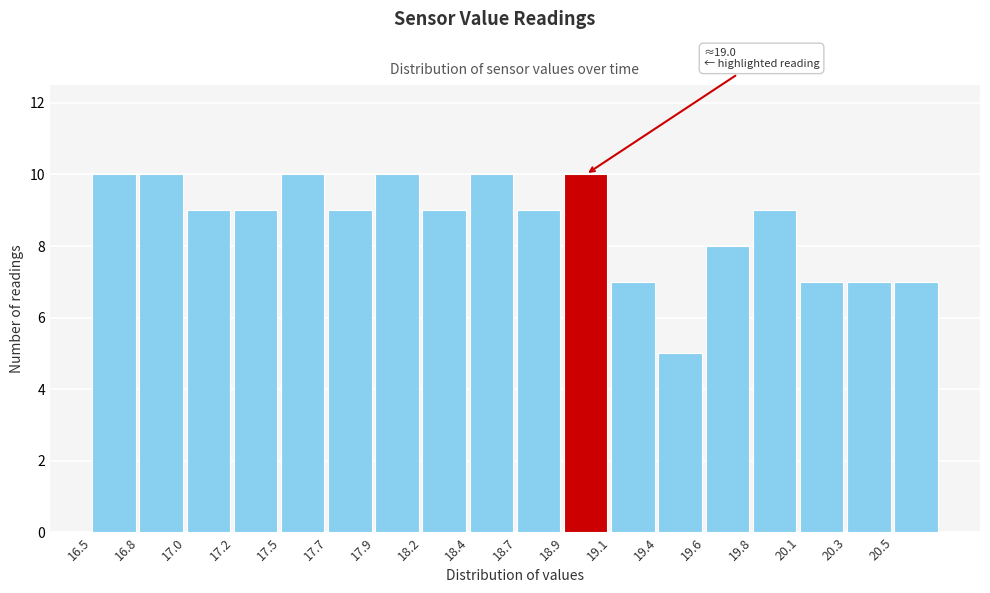

Reading left to right, extract all data points from this chart.

16.5=10	16.8=10	17.0=9	17.2=9	17.5=10	17.7=9	17.9=10	18.2=9	18.4=10	18.7=9	18.9=10	19.1=7	19.4=5	19.6=8	19.8=9	20.1=7	20.3=7	20.5=7